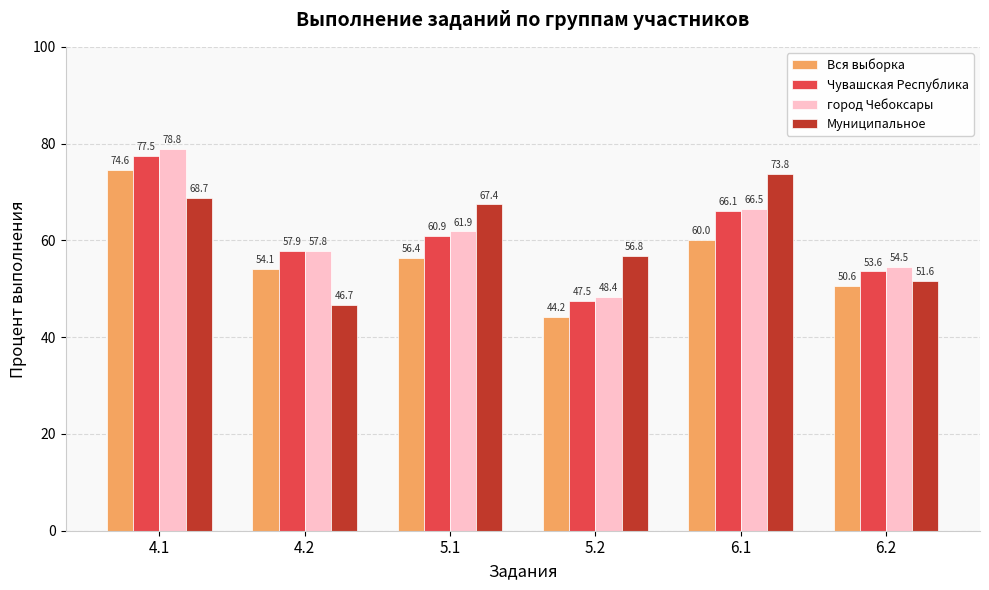

Reading left to right, list all the values displayed in this chart.

Вся выборка: 4.1=74.6	4.2=54.1	5.1=56.4	5.2=44.2	6.1=60.0	6.2=50.6
Чувашская Республика: 4.1=77.5	4.2=57.9	5.1=60.9	5.2=47.5	6.1=66.1	6.2=53.6
город Чебоксары: 4.1=78.8	4.2=57.8	5.1=61.9	5.2=48.4	6.1=66.5	6.2=54.5
Муниципальное: 4.1=68.7	4.2=46.7	5.1=67.4	5.2=56.8	6.1=73.8	6.2=51.6